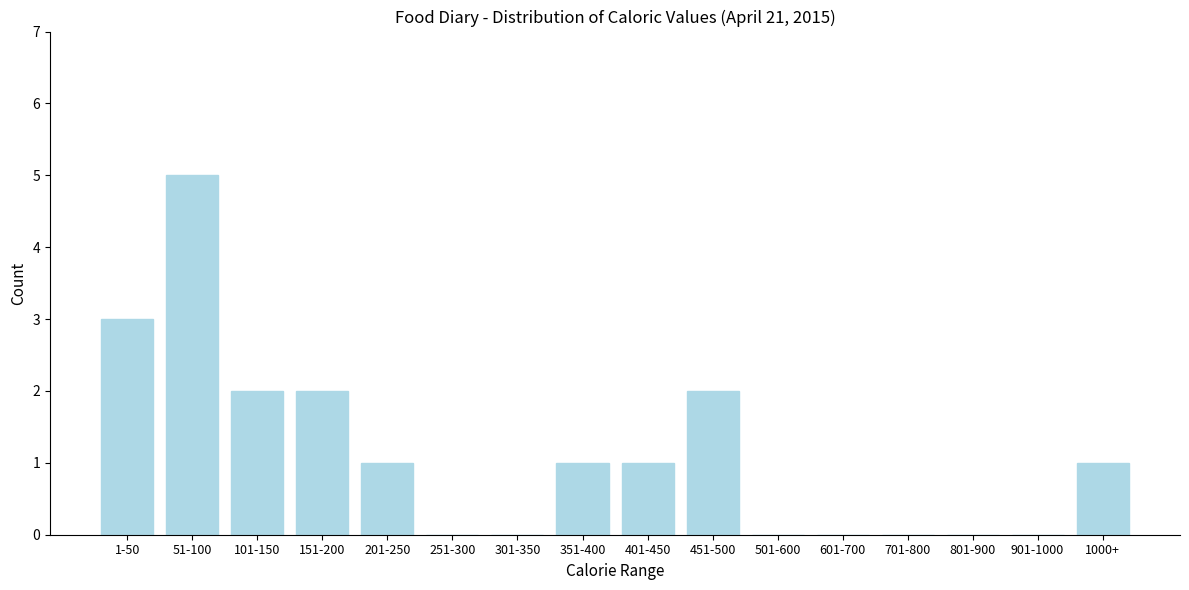

Reading left to right, transcribe all the data shown in this chart.

1-50=3	51-100=5	101-150=2	151-200=2	201-250=1	251-300=0	301-350=0	351-400=1	401-450=1	451-500=2	501-600=0	601-700=0	701-800=0	801-900=0	901-1000=0	1000+=1